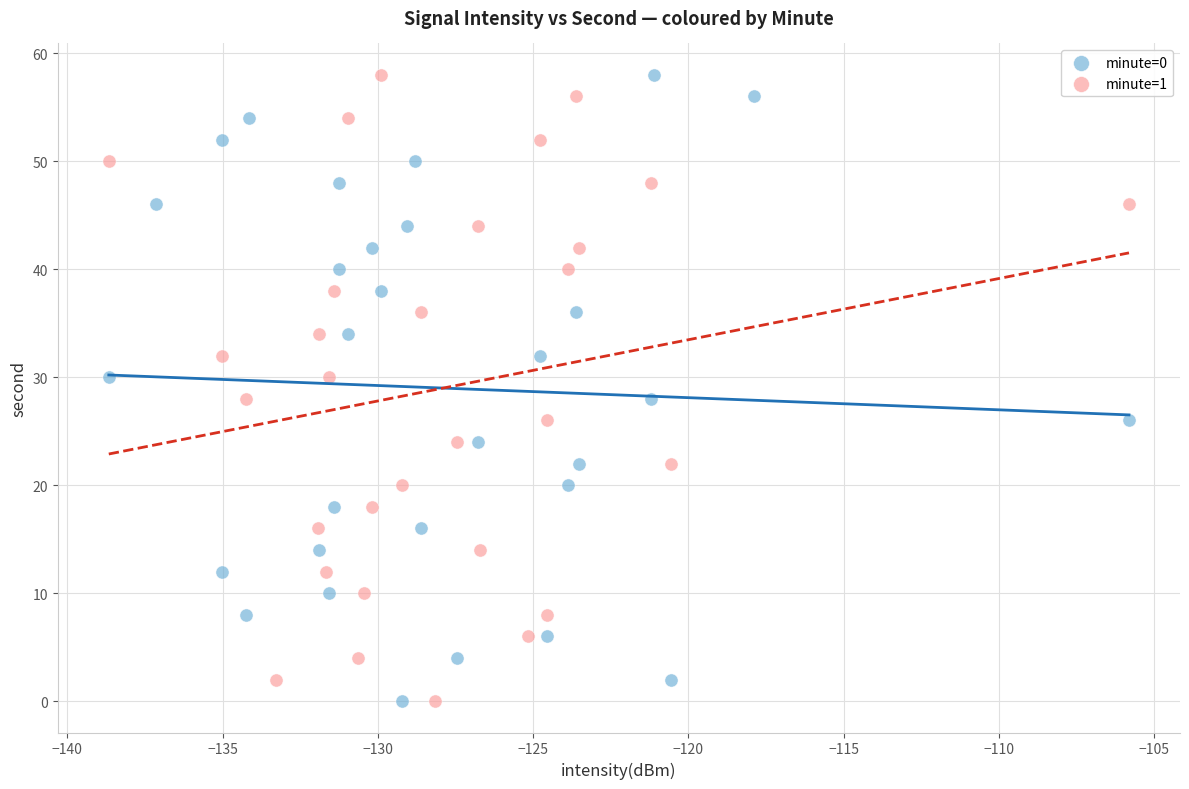

What are all the series names shown in the legend?

minute=0, minute=1